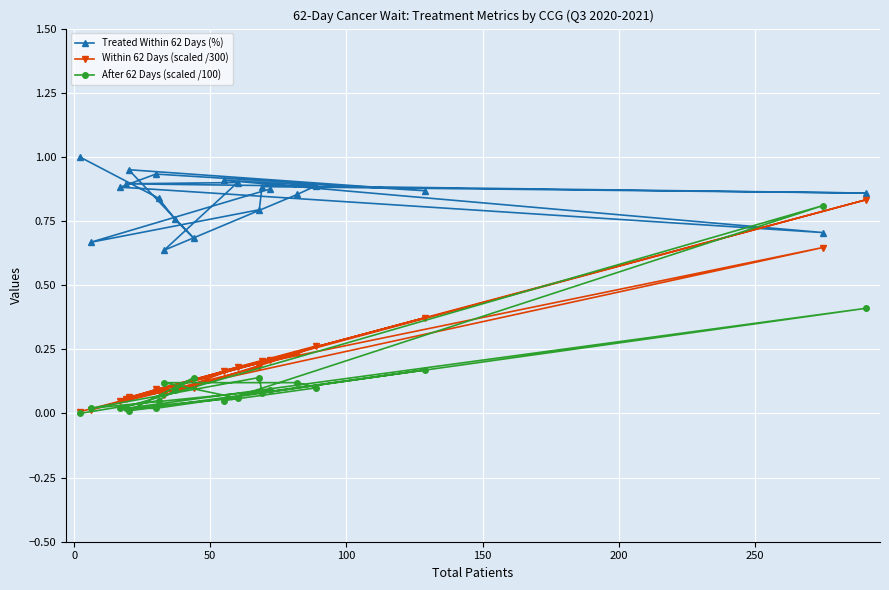

What is the greatest value displayed?

1.0